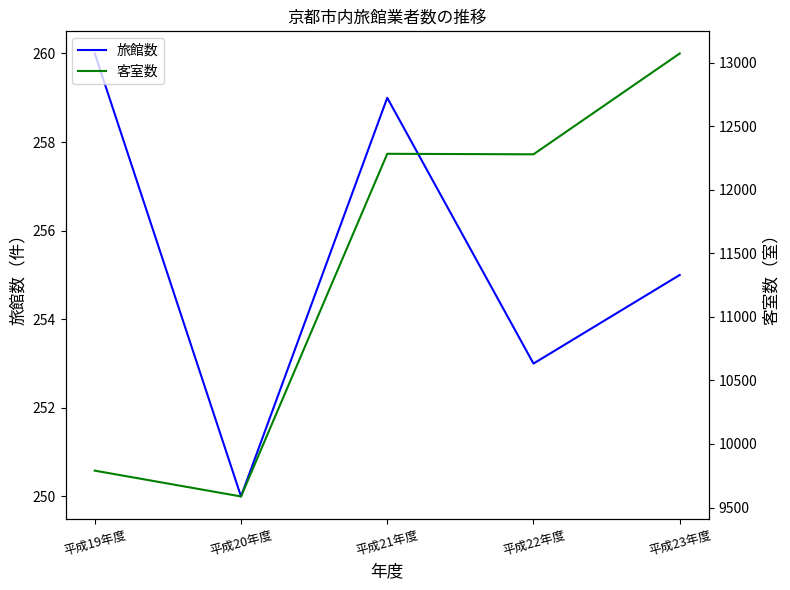

What is the spread (max minus min) of values at 平成21年度?

12023